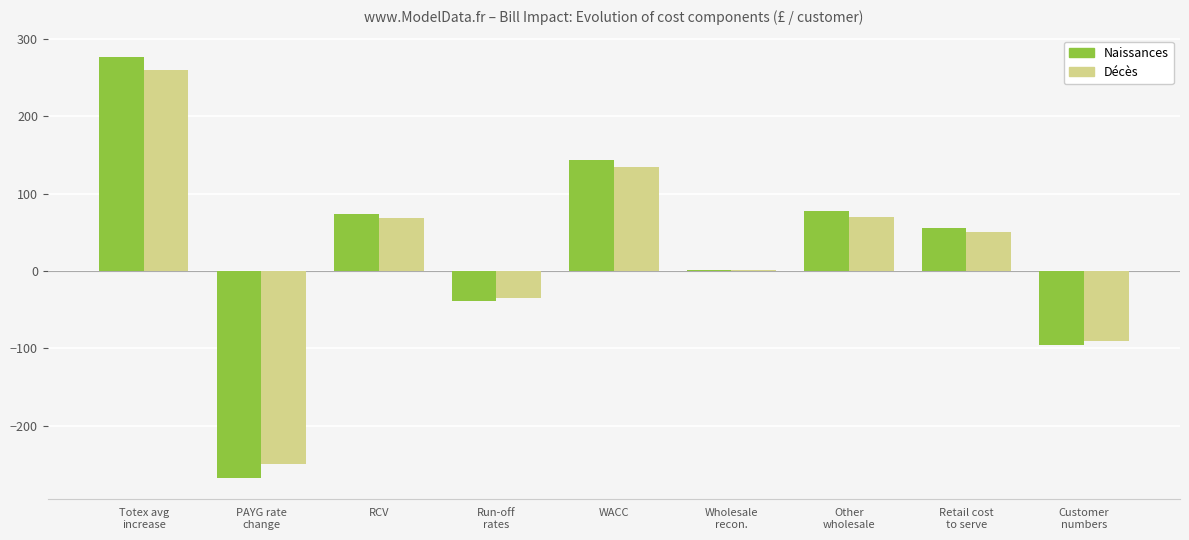

What is the sum of all Décès values?

210.0